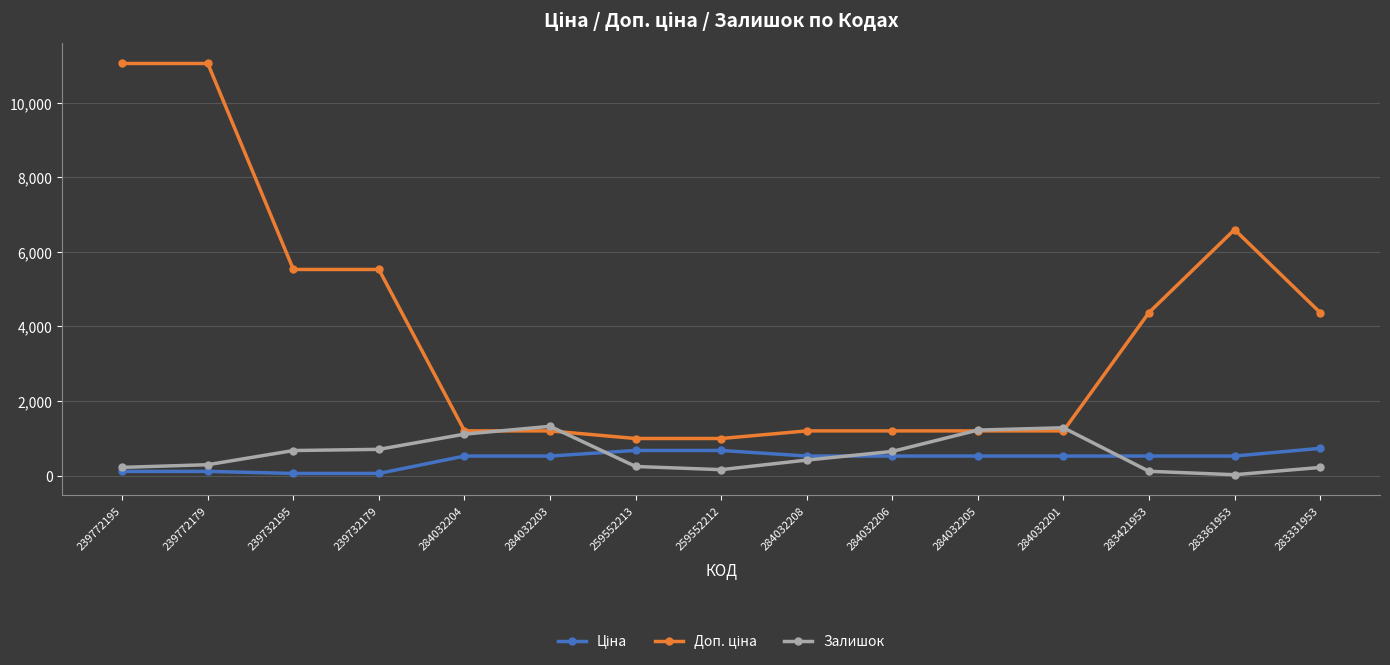

Is this an area chart (filled region under the line)?

No